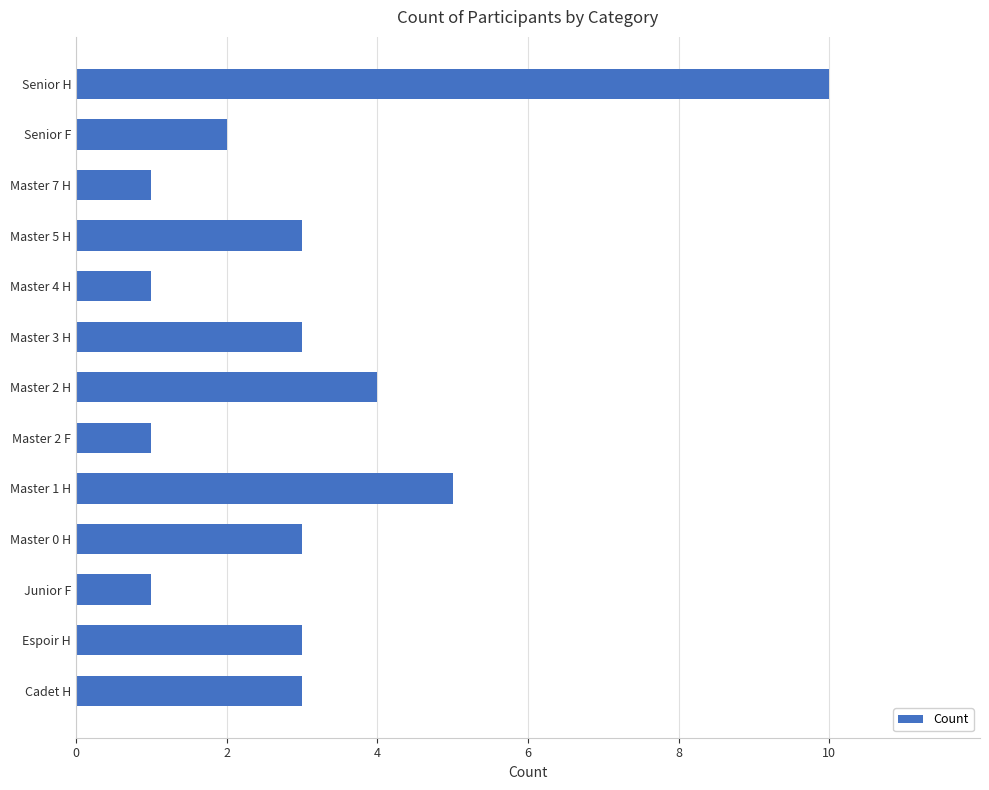

Reading bottom to top, extract all data points from this chart.

3	3	1	3	5	1	4	3	1	3	1	2	10